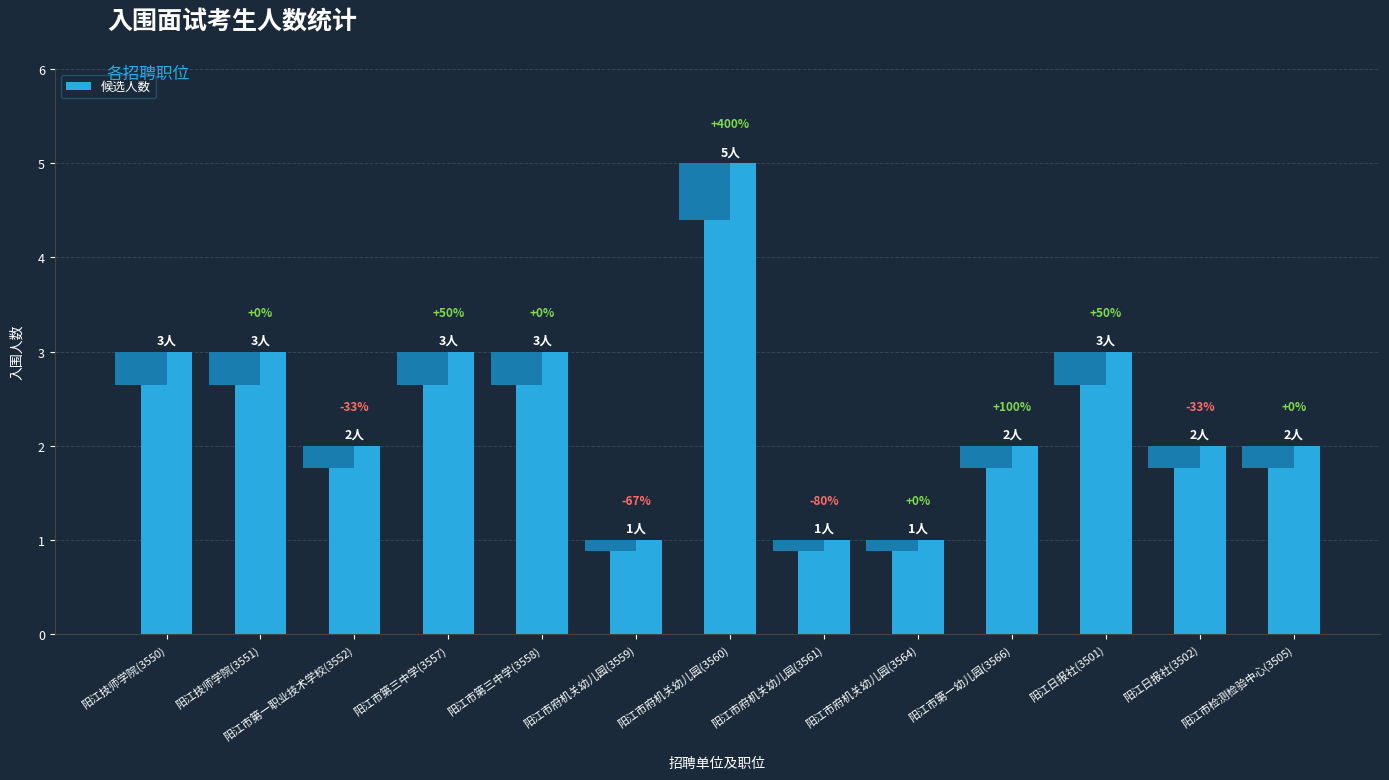

The value at 阳江市府机关幼儿园(3561) is 1. True or false?

True